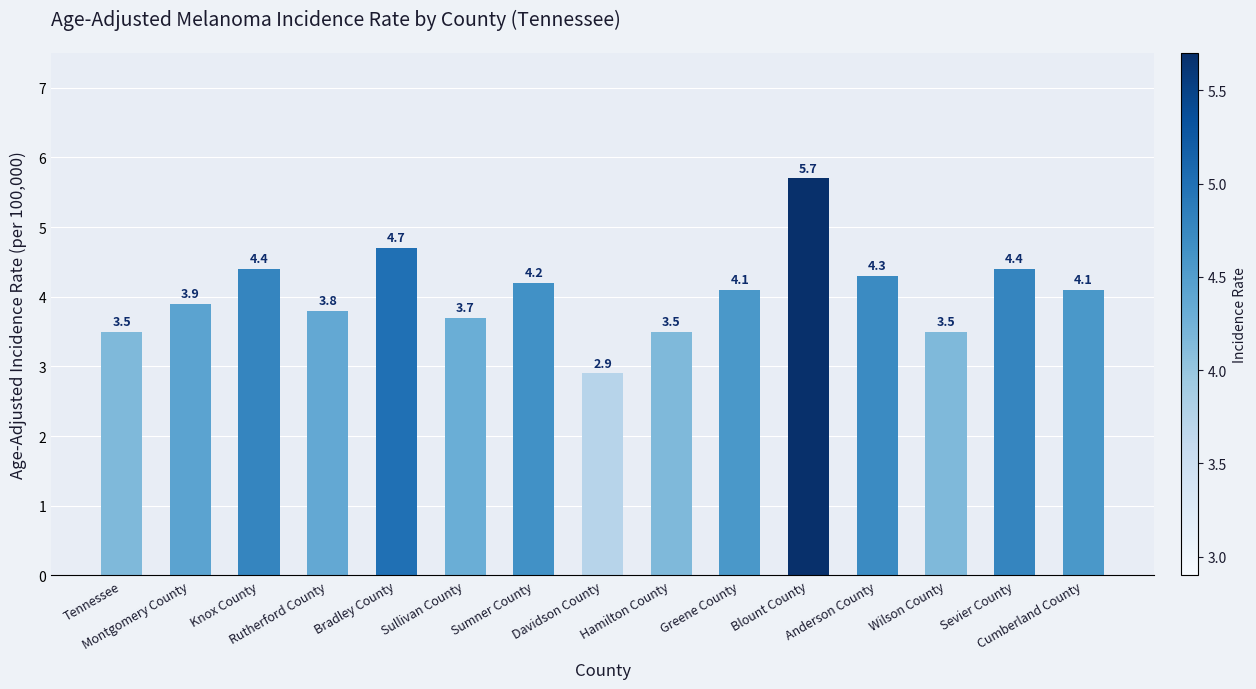

Reading left to right, what are all the values shown in this chart?

3.5	3.9	4.4	3.8	4.7	3.7	4.2	2.9	3.5	4.1	5.7	4.3	3.5	4.4	4.1